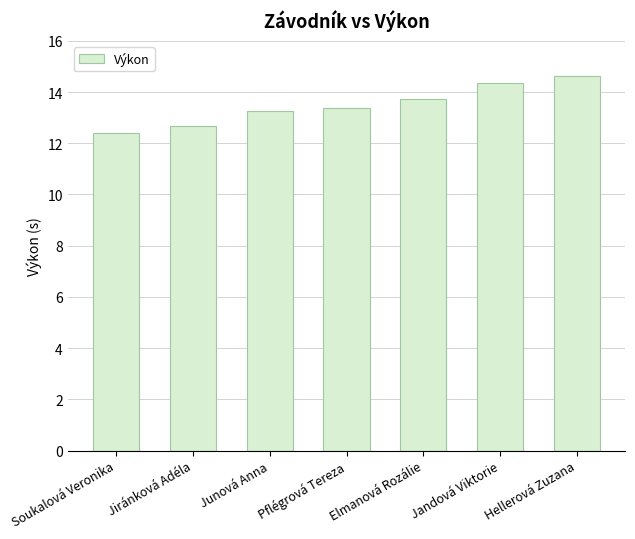

What is the smallest value displayed?

12.4